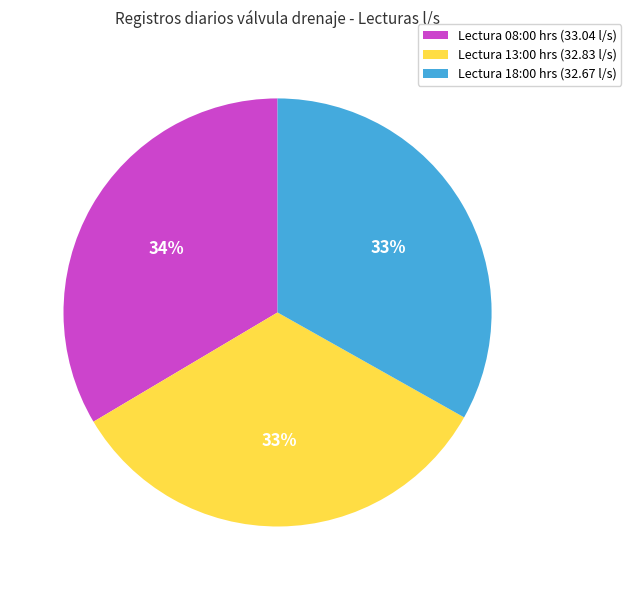

The Lectura 18:00 hrs (32.67 l/s) slice represents 33% of the pie. True or false?

True